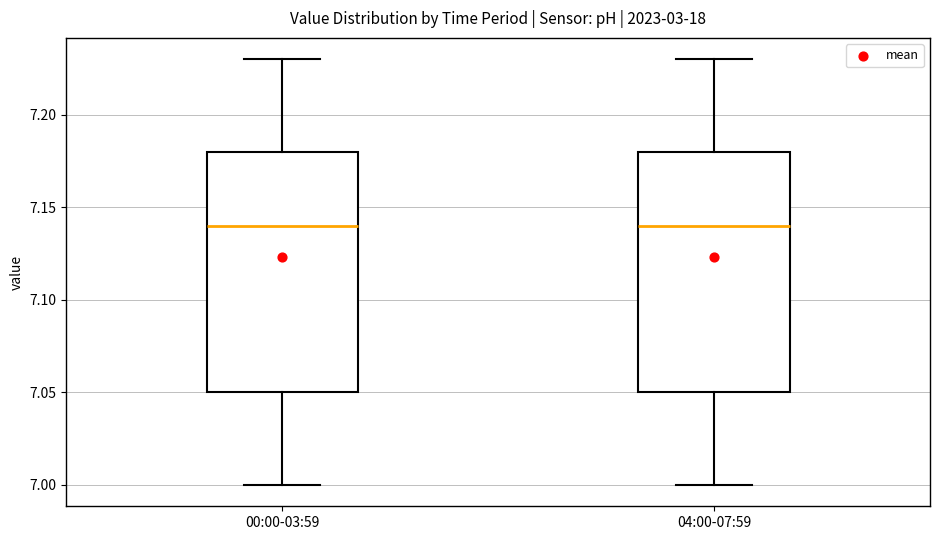

Reading left to right, read every box against the y-axis: the position of its median line, the range the box covers, and the ends of its whiskers. The values are not printed on the chart, so give them approximately, as read against the axis.

00:00-03:59: median 7.14, box 7.05 to 7.18, whiskers 7.00 to 7.23
04:00-07:59: median 7.14, box 7.05 to 7.18, whiskers 7.00 to 7.23